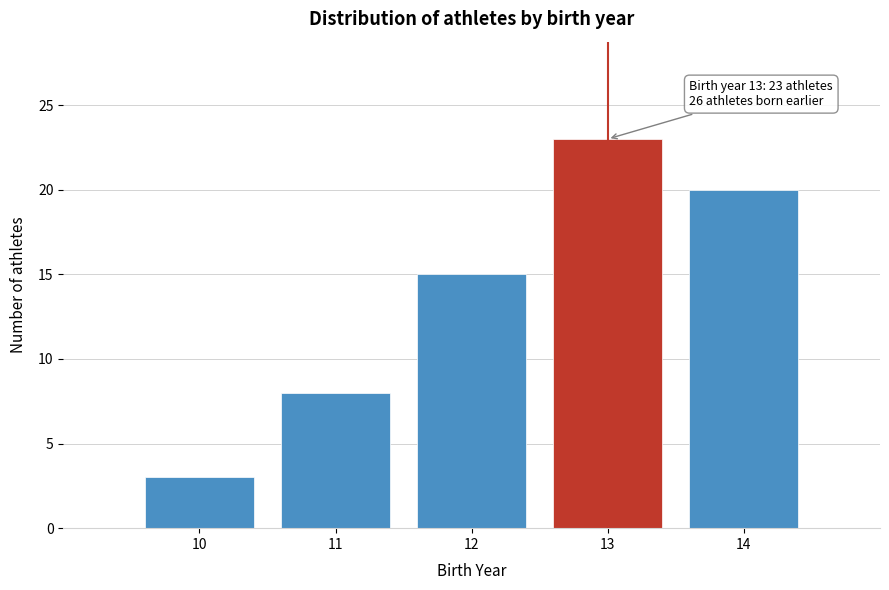

Reading right to left, transcribe all the data shown in this chart.

14=20	13=23	12=15	11=8	10=3